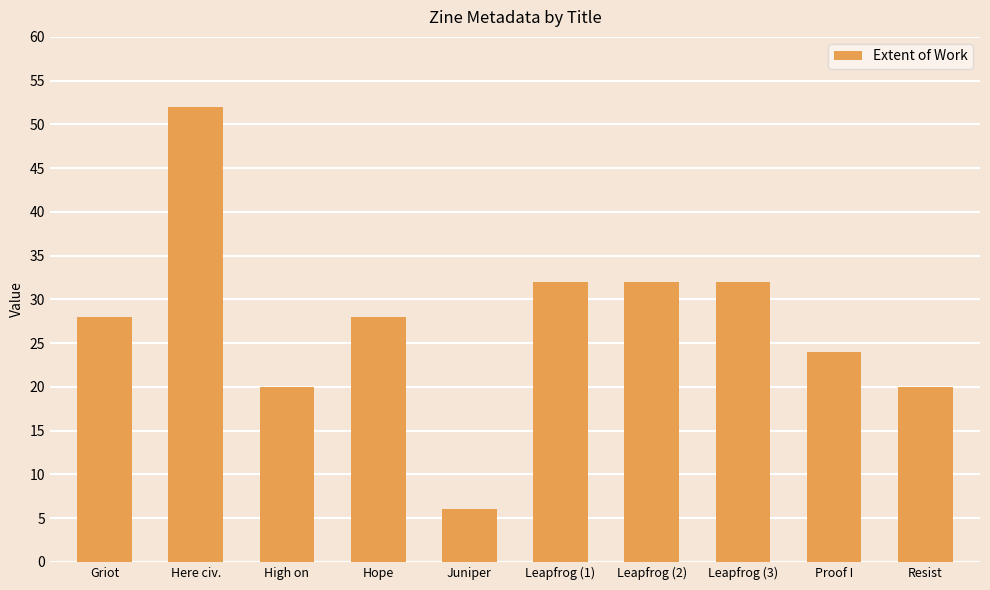

What is the difference between the second highest and second lowest values?

12